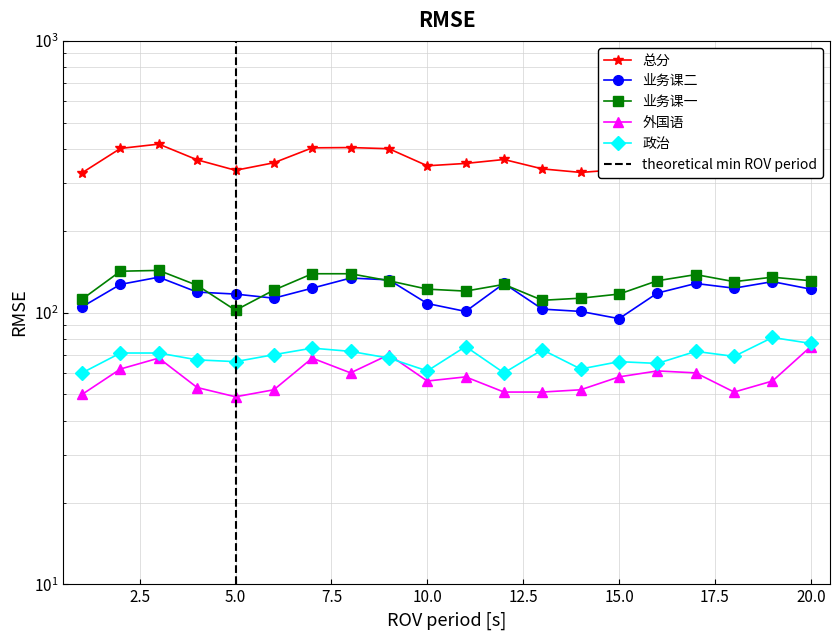

Count the number of categories in the chart.

20